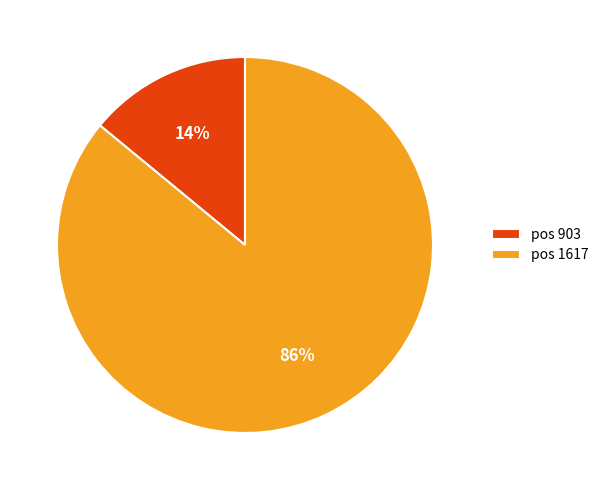

How many segments does this pie chart have?

2